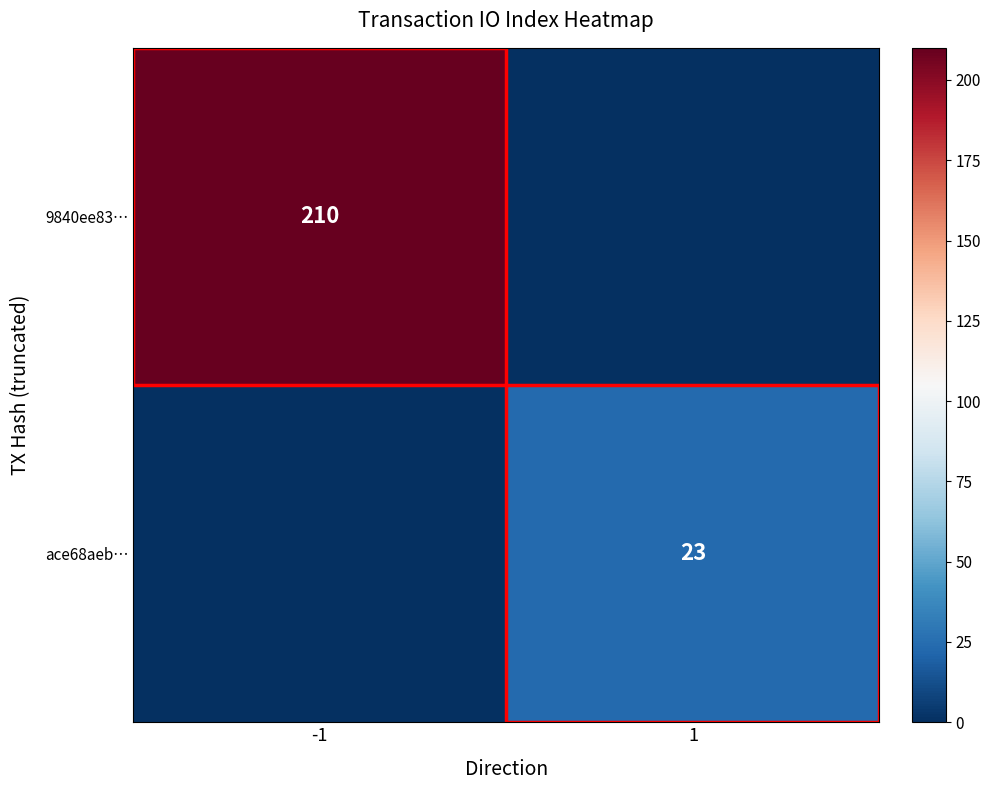

Count the number of data series in this chart.

2